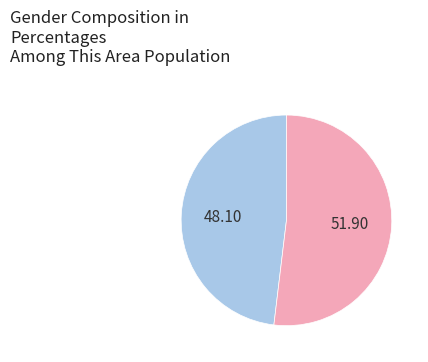

Is there any slice that represents more than half of the pie?

Yes